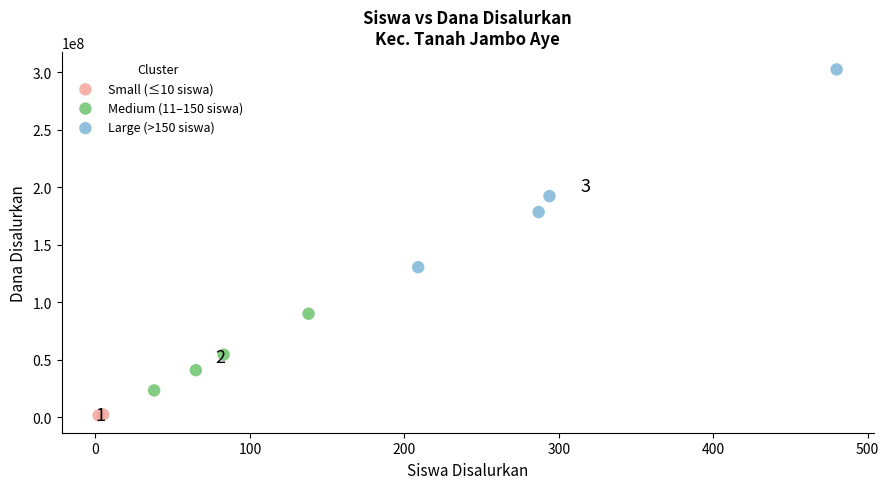

What are all the series names shown in the legend?

Small (≤10 siswa), Medium (11–150 siswa), Large (>150 siswa)